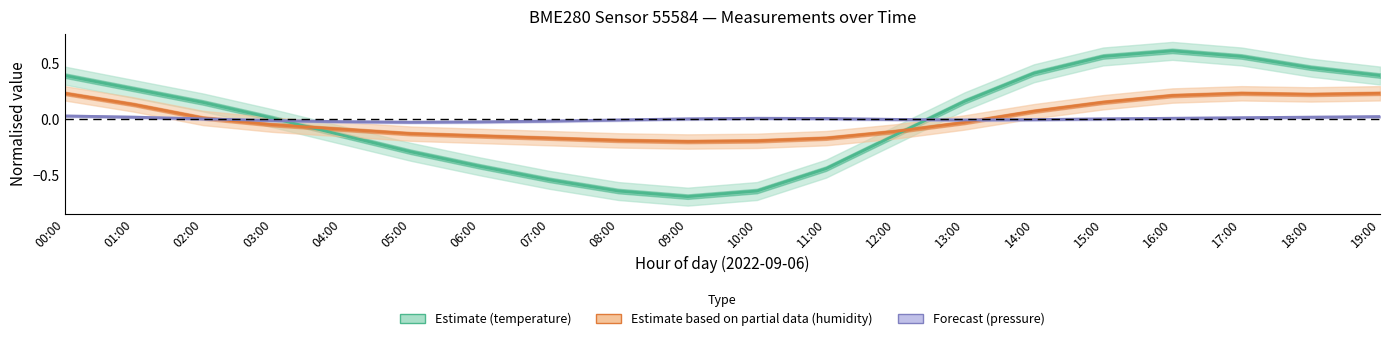

Rank the series by their maximum value, from lowest to highest.

Forecast (pressure), Estimate based on partial data (humidity), Estimate (temperature)